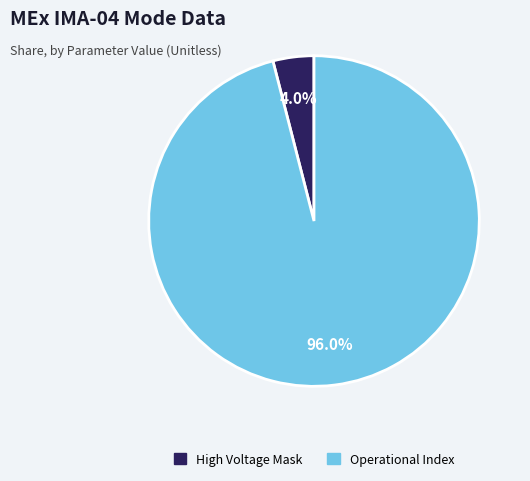

What is the ratio of the value at Operational Index to the value at High Voltage Mask?

24.0